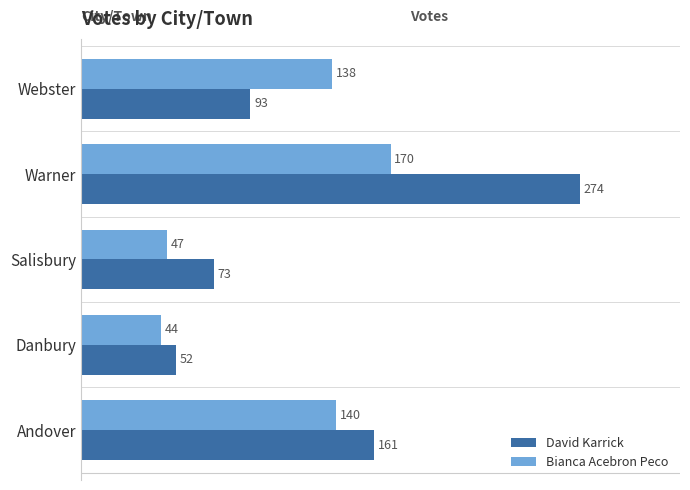

Is it true that Bianca Acebron Peco equals 140 at Andover?

True